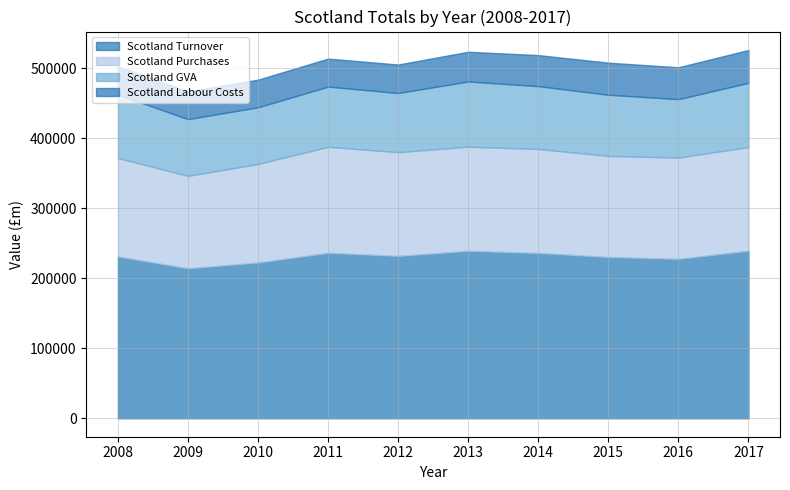

What is the value of the Scotland Turnover point at the 2nd from the left?

214250.7